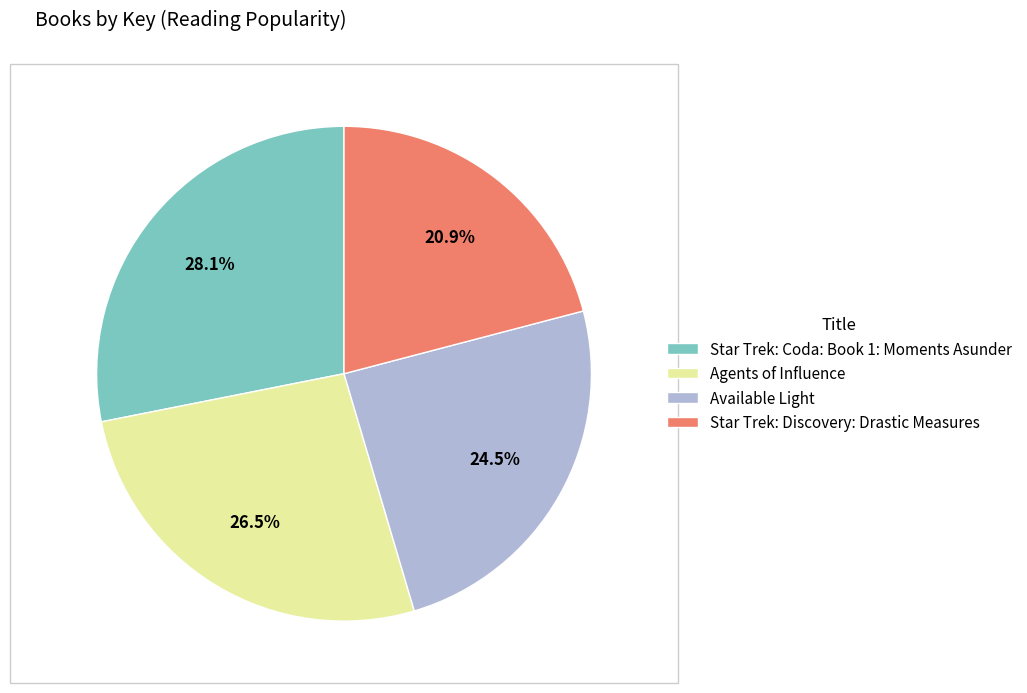

What is the total percentage of Star Trek: Coda: Book 1: Moments Asunder and Available Light?

52.6%